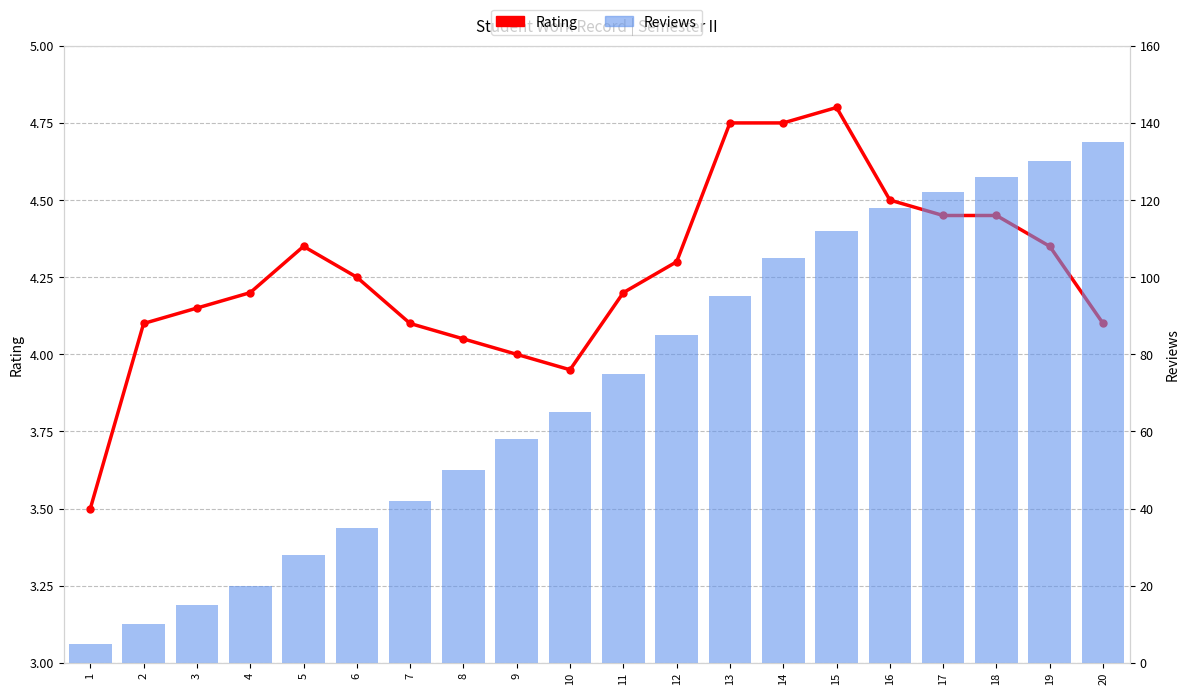

Which series has the largest range (max minus min)?

Reviews